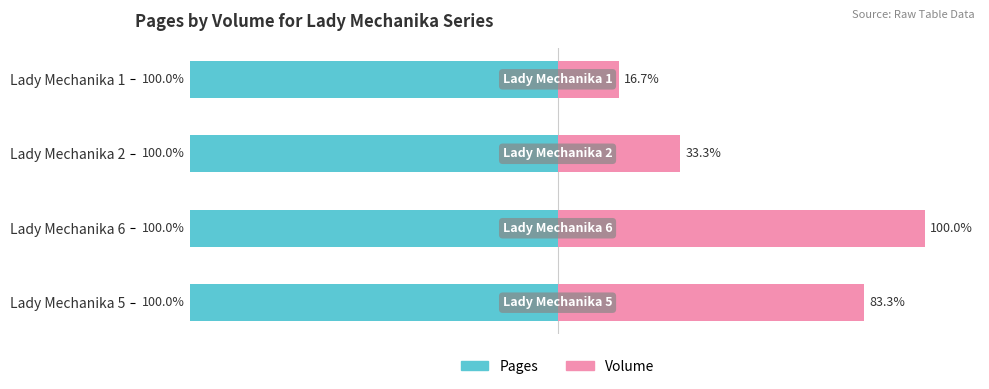

Is it true that Volume equals 57.0 at Lady Mechanika 2?

False